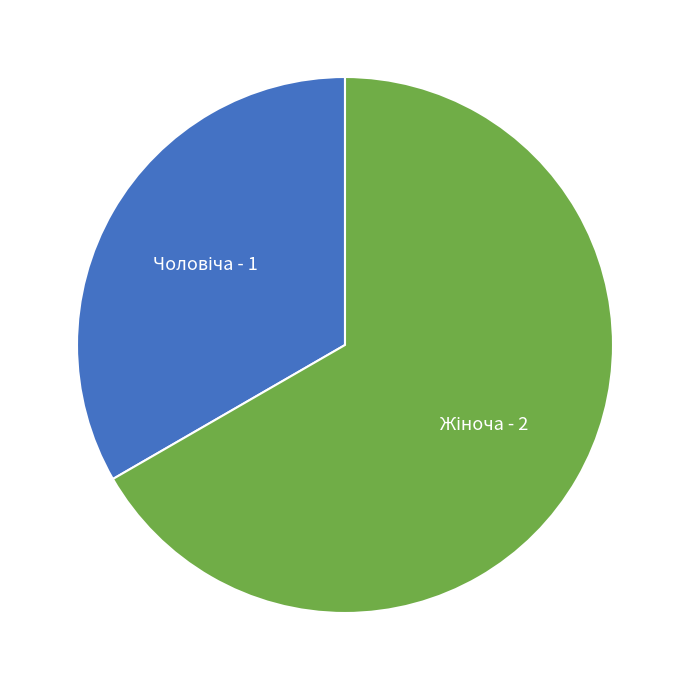

How many segments does this pie chart have?

2